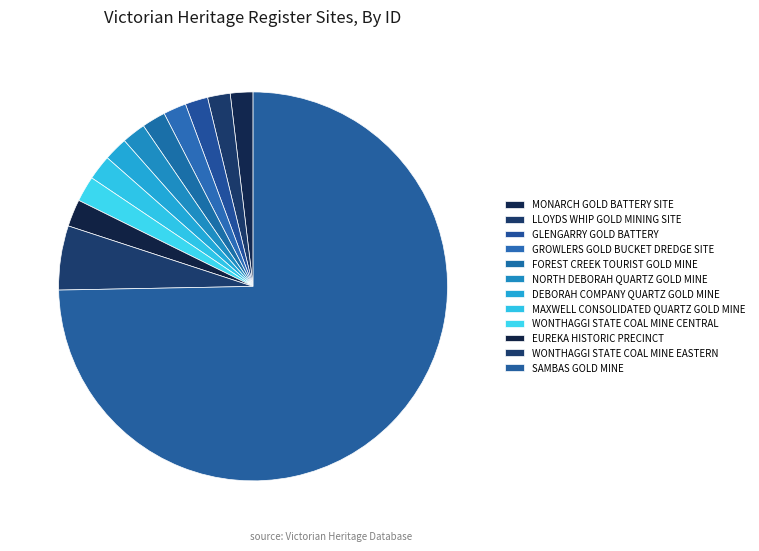

What percentage is the EUREKA HISTORIC PRECINCT slice, to the nearest percent?

2%